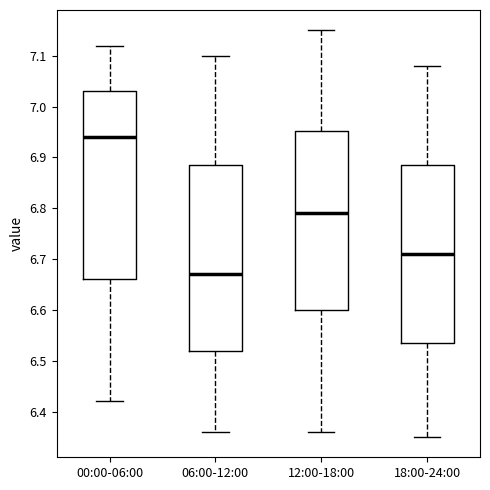

Reading left to right, read every box against the y-axis: the position of its median line, the range the box covers, and the ends of its whiskers. The values are not printed on the chart, so give them approximately, as read against the axis.

00:00-06:00: median 6.94, box 6.66 to 7.03, whiskers 6.42 to 7.12
06:00-12:00: median 6.67, box 6.52 to 6.89, whiskers 6.36 to 7.10
12:00-18:00: median 6.79, box 6.60 to 6.95, whiskers 6.36 to 7.15
18:00-24:00: median 6.71, box 6.54 to 6.89, whiskers 6.35 to 7.08